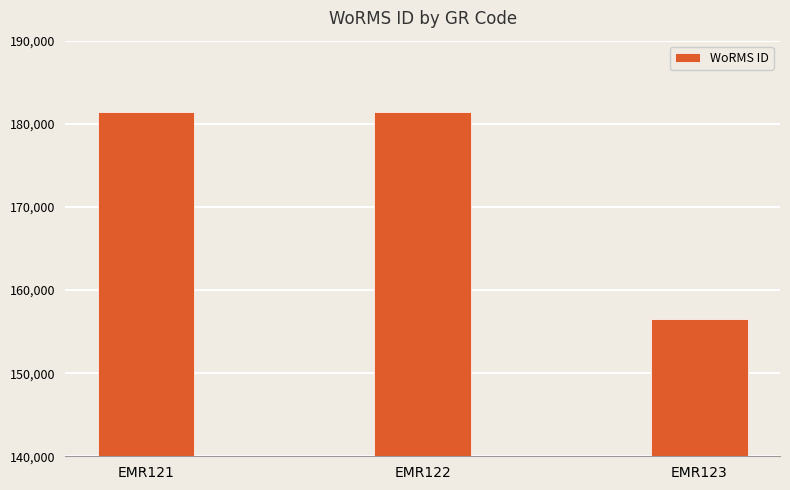

Approximately how many times larger is the value at EMR123 compared to EMR121?

0.9